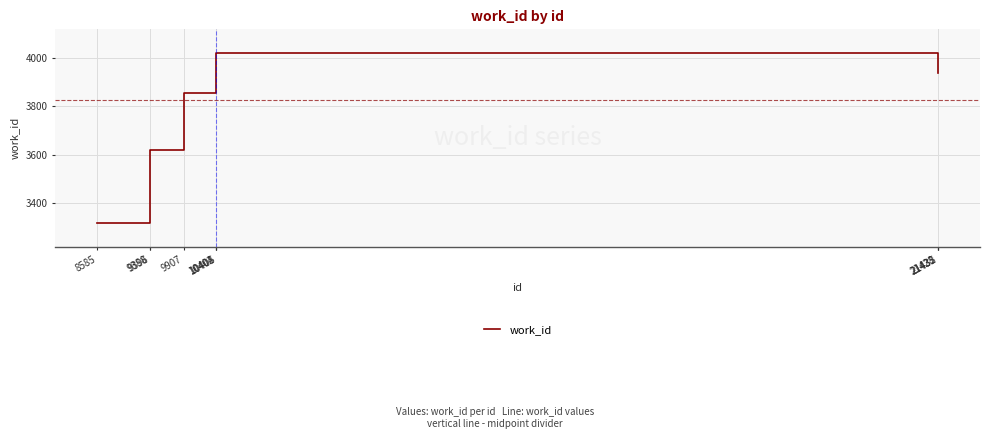

True or false: there are more than 0 points higher than both neighbors.

True